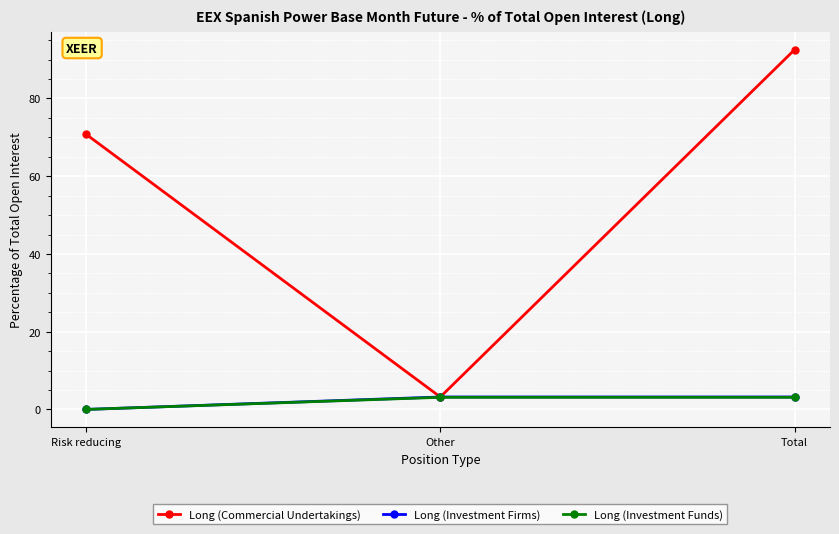

Which series has the widest spread of values?

Long (Commercial Undertakings)